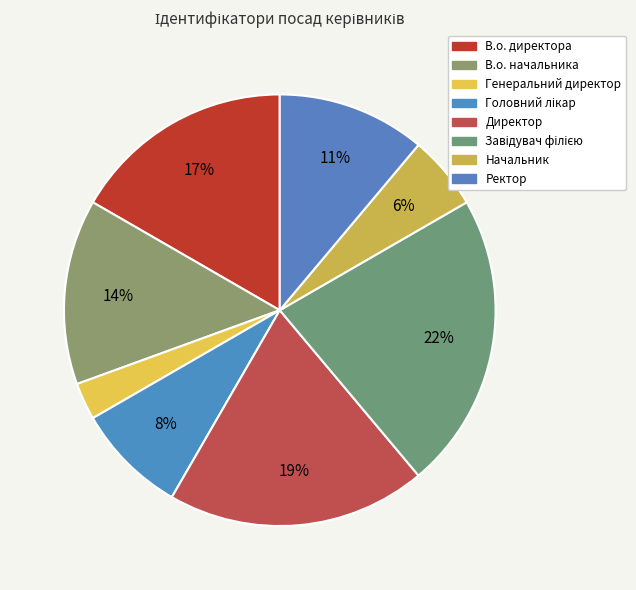

To the nearest percent, what percentage of the pie is Ректор?

11%